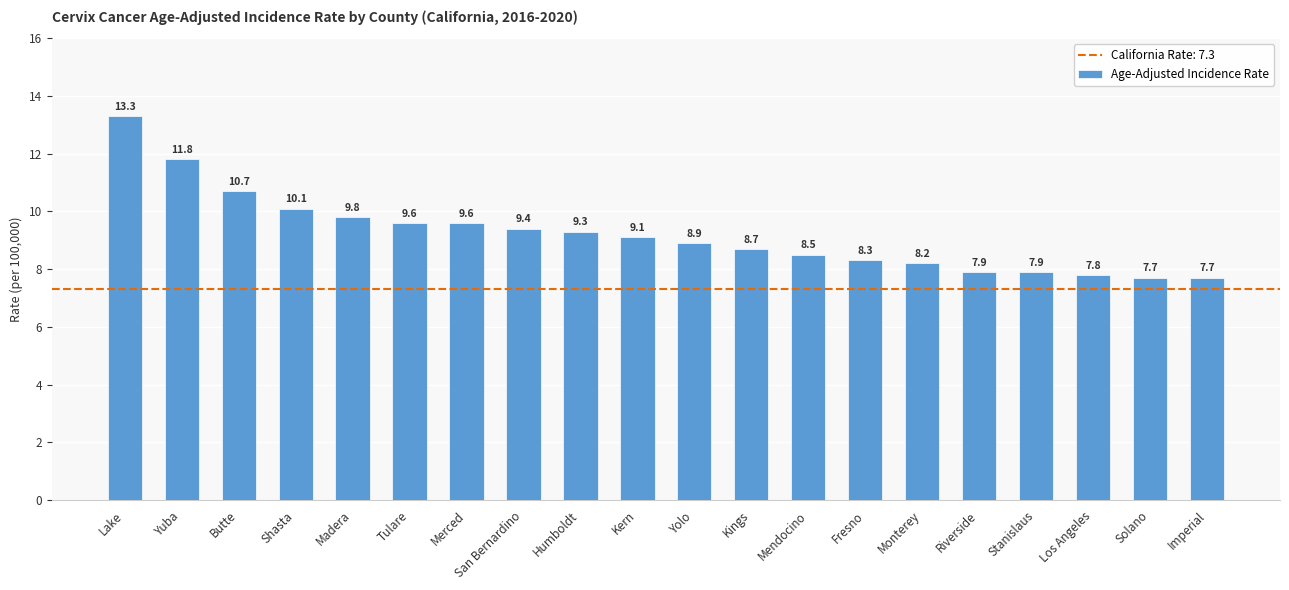

Between Monterey and Butte, which is larger?

Butte